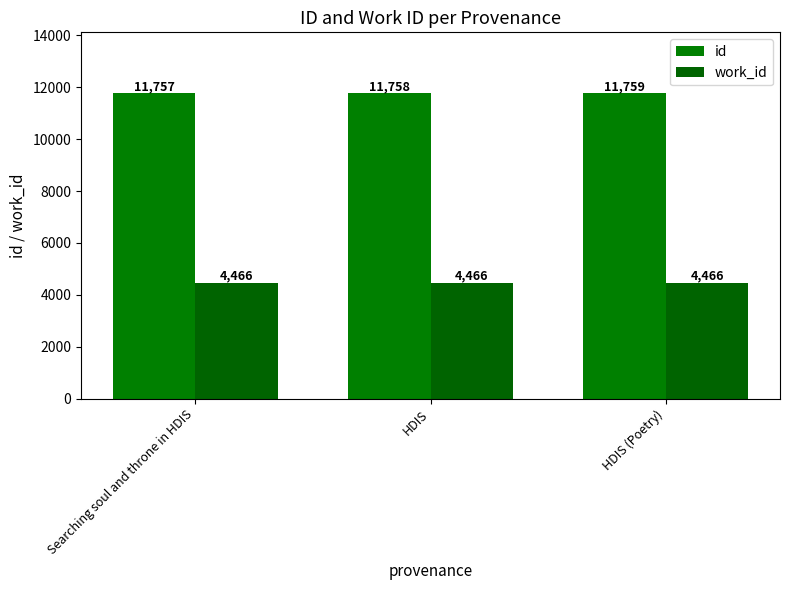

Which series has the largest total across all categories?

id